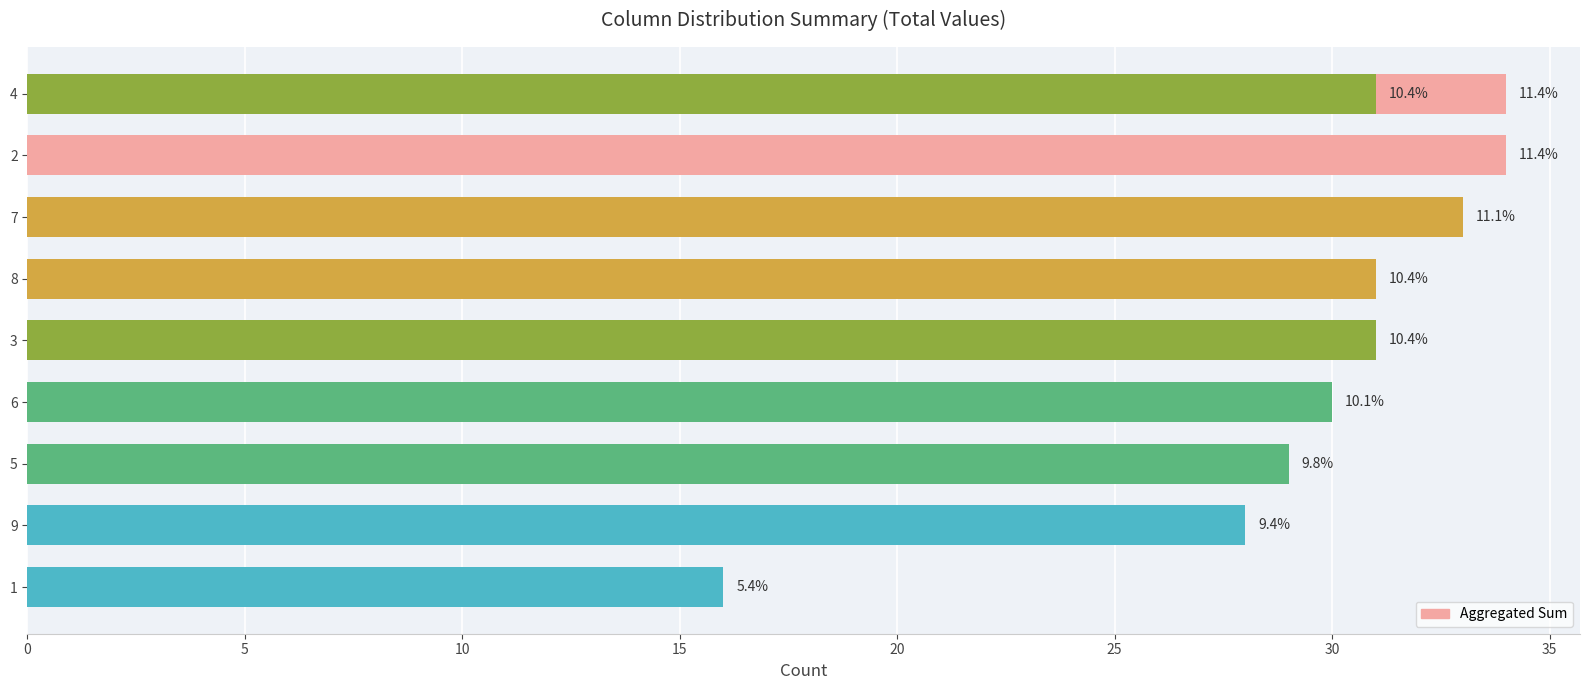

What is the average value?

30